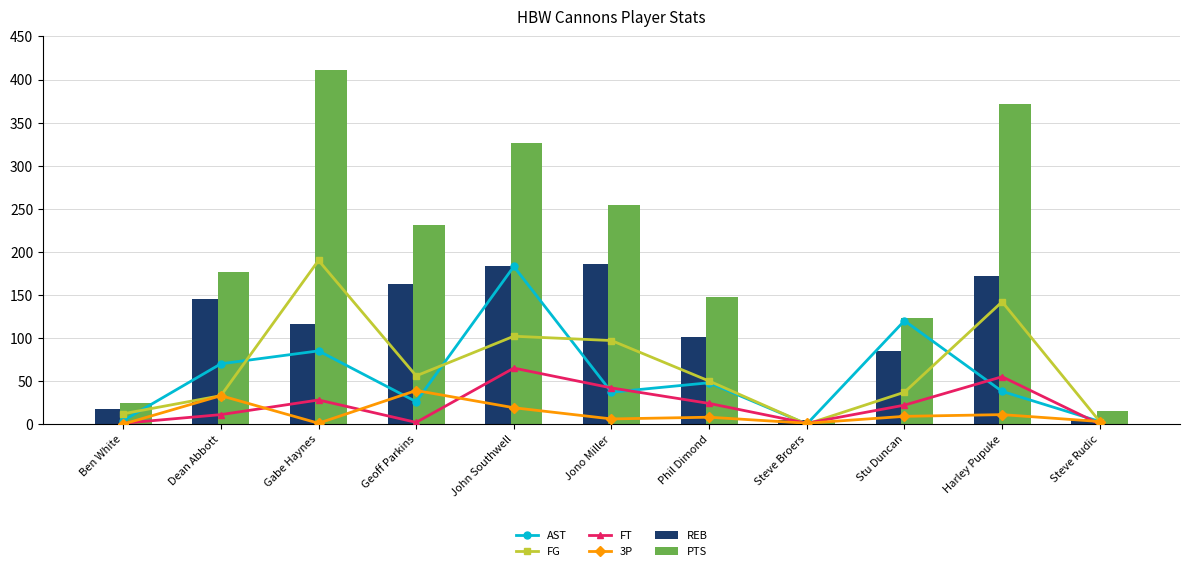

At which category does the chart reach its peak across all series?

Gabe Haynes